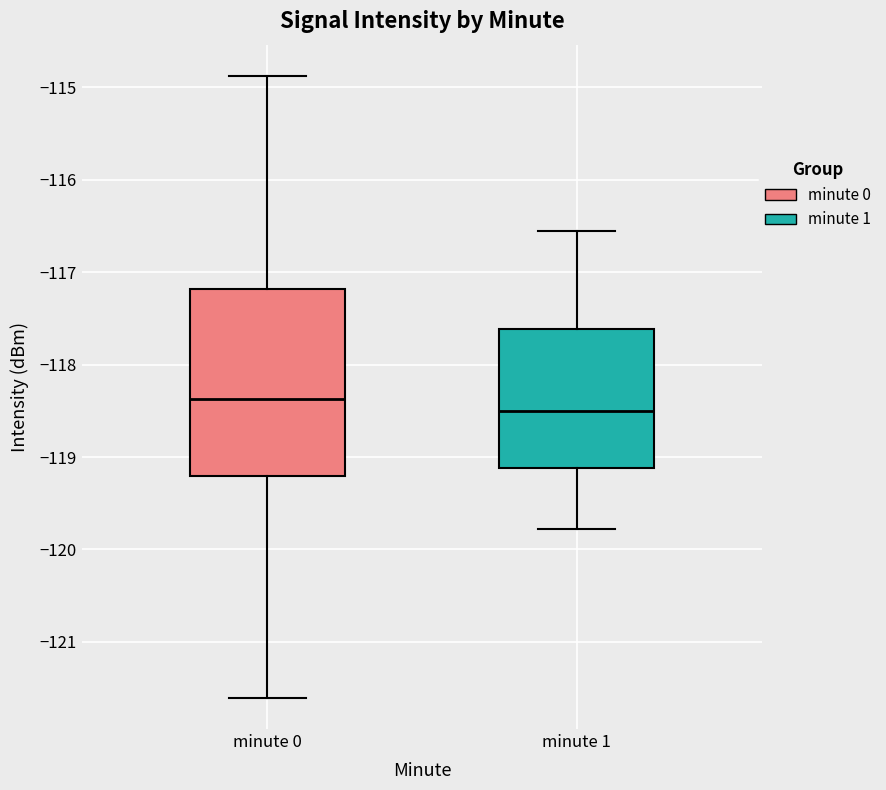

Reading left to right, transcribe this box plot: for each box, give where its median line is, the range the box spans, and where its two whiskers end, as read against the y-axis. The values are not printed on the chart, so give them approximately, as read against the axis.

minute 0: median -118.4, box -119.2 to -117.2, whiskers -121.6 to -114.9
minute 1: median -118.5, box -119.1 to -117.6, whiskers -119.8 to -116.6